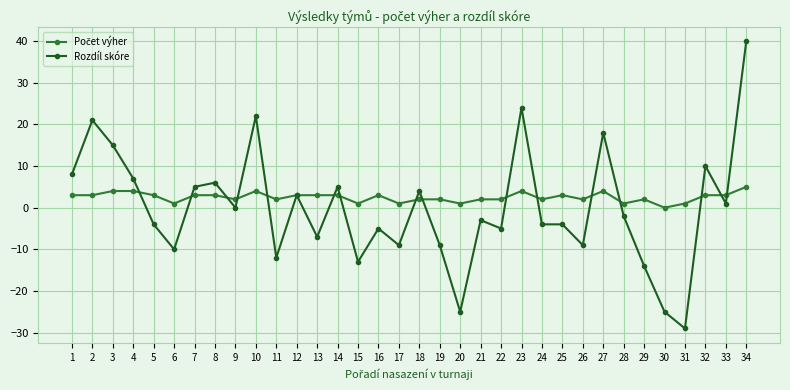

At which label does Rozdíl skóre reach its peak?

34